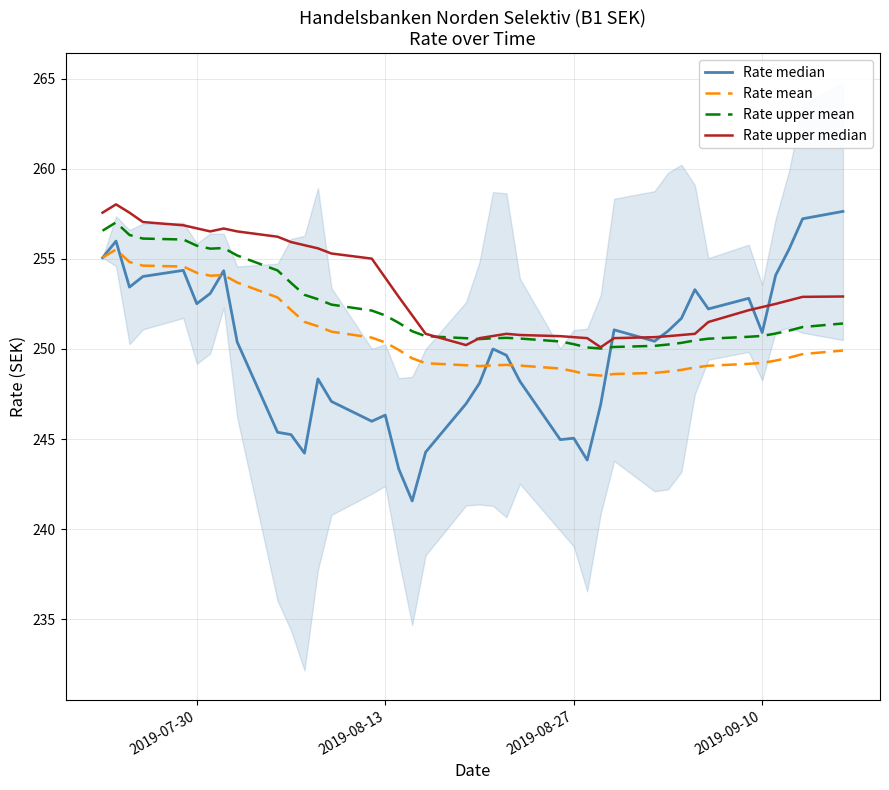

Which series has the largest range (max minus min)?

Rate median